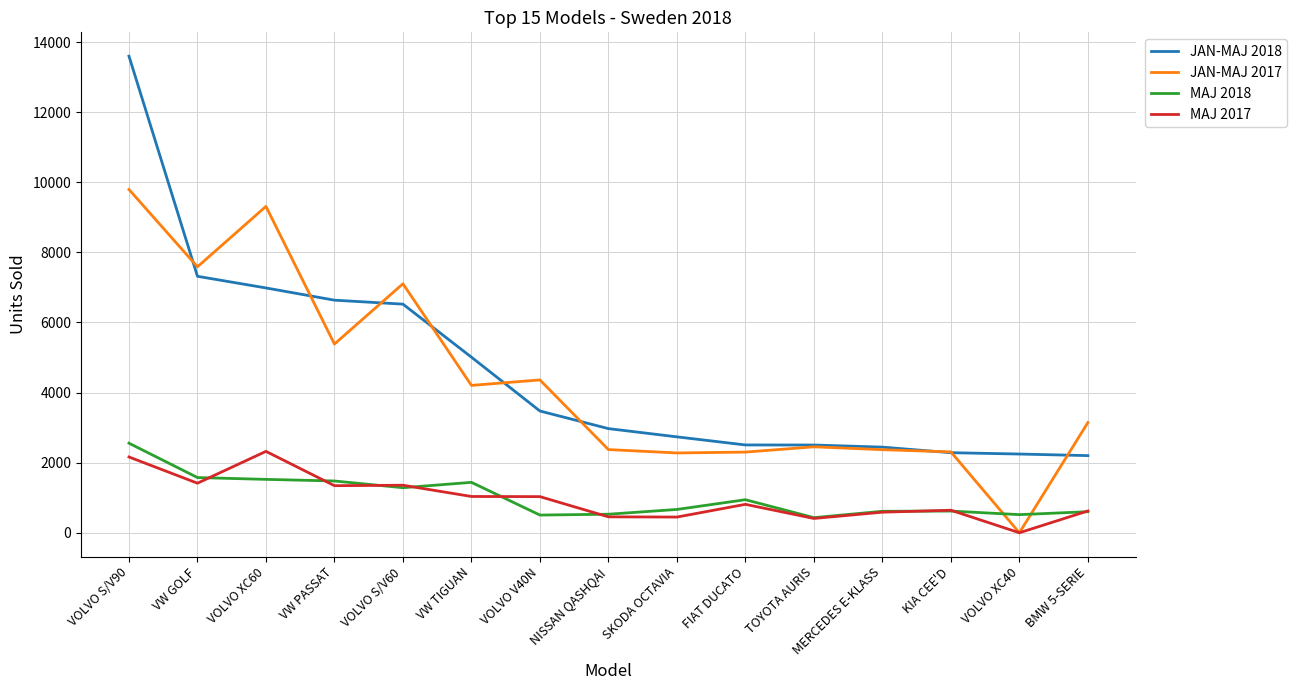

What is the difference between the highest and lowest values at VW GOLF?

6173